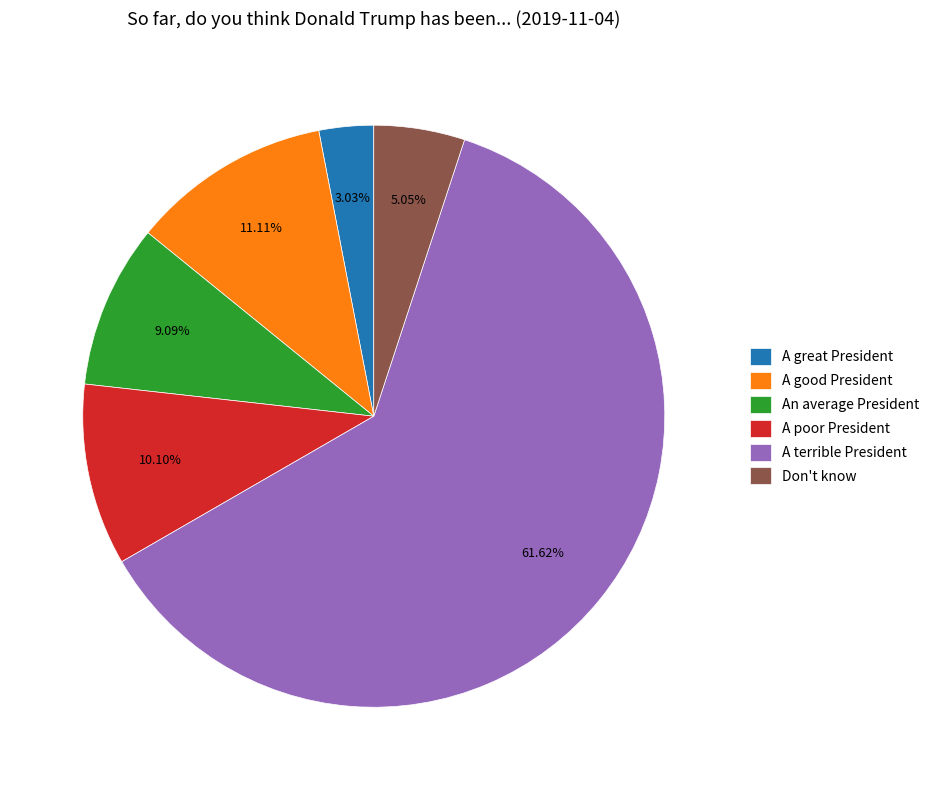

Is it true that A terrible President is 62% of the pie?

True